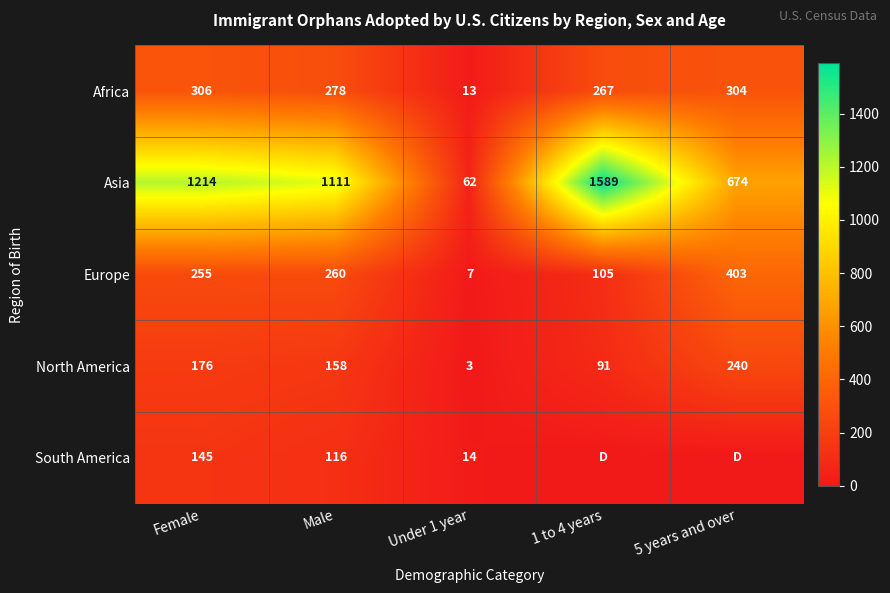

Which series changed the most between Female and Under 1 year?

Asia